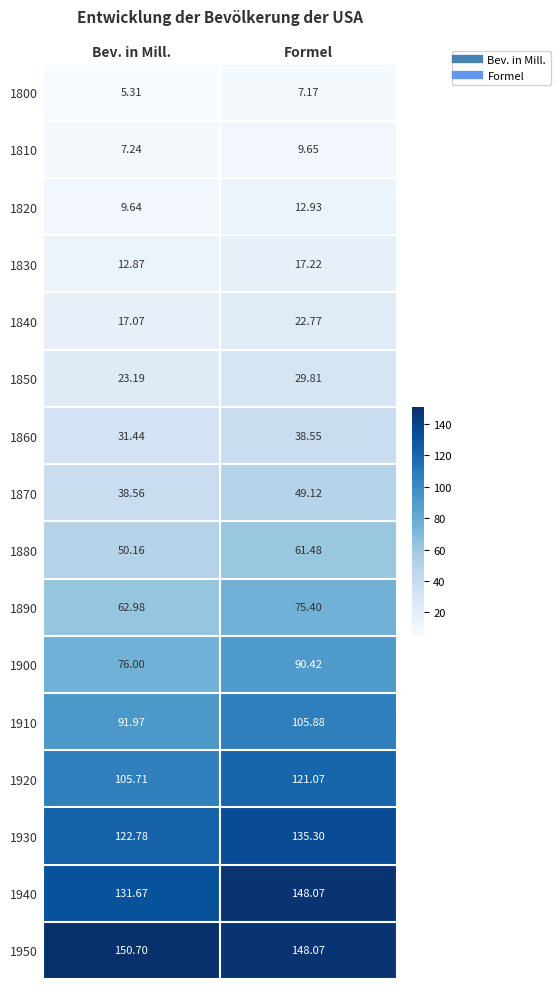

At which label is 1920 closest to 113?

Bev. in Mill.